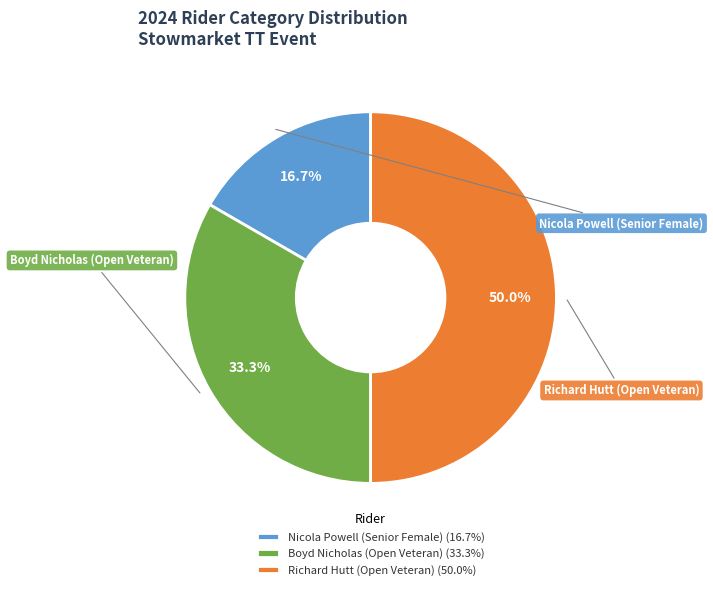

Which has a higher value, Richard Hutt (Open Veteran) (50.0%) or Nicola Powell (Senior Female) (16.7%)?

Richard Hutt (Open Veteran) (50.0%)